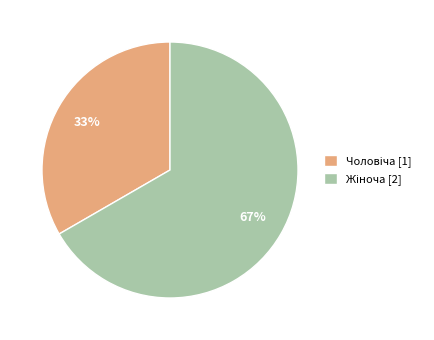

Is there any slice that represents more than half of the pie?

Yes